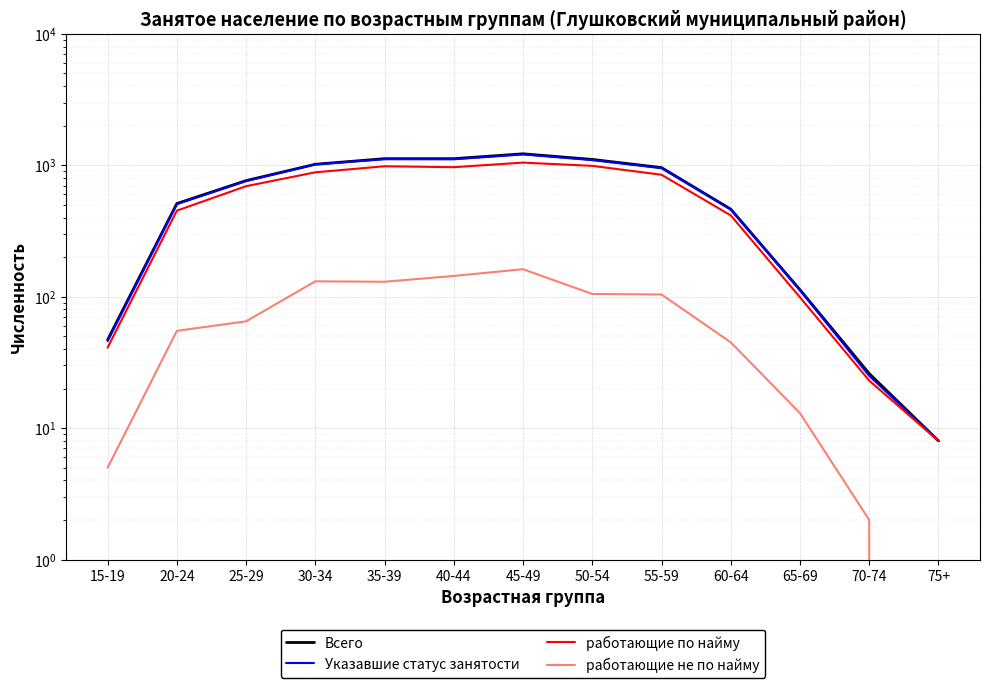

What is the average value of the Всего series?

654